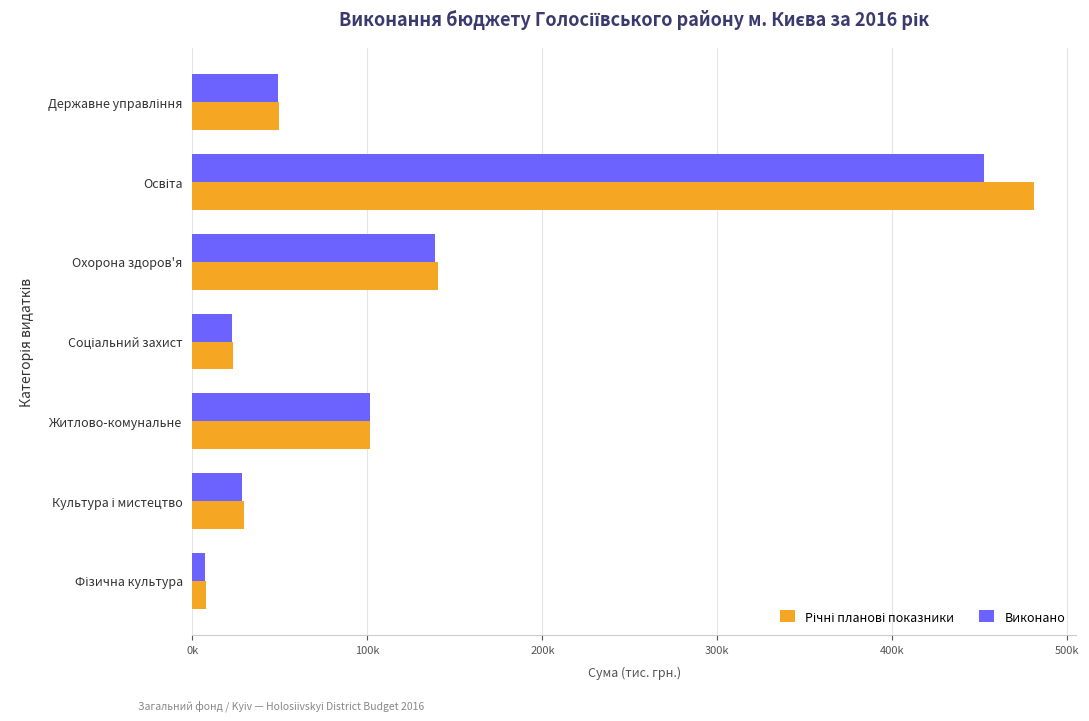

How many data points in Річні планові показники are above 49476?

4